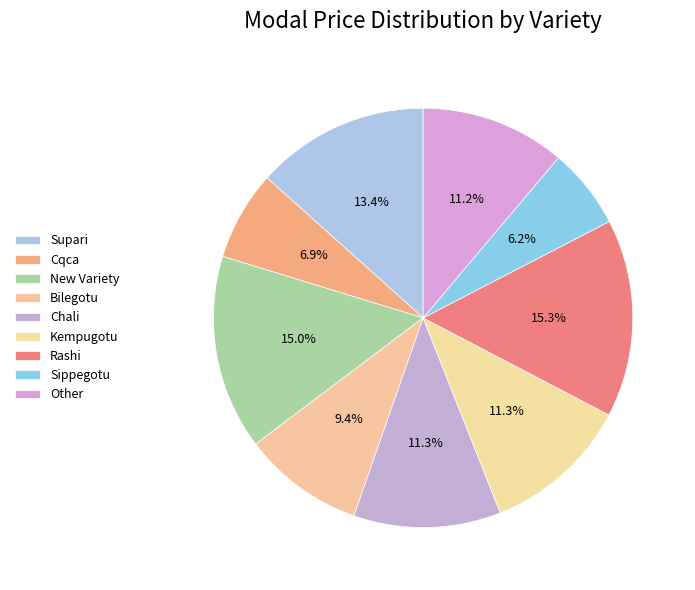

To the nearest percent, what is the difference between the Bilegotu and Other slice percentages?

2%